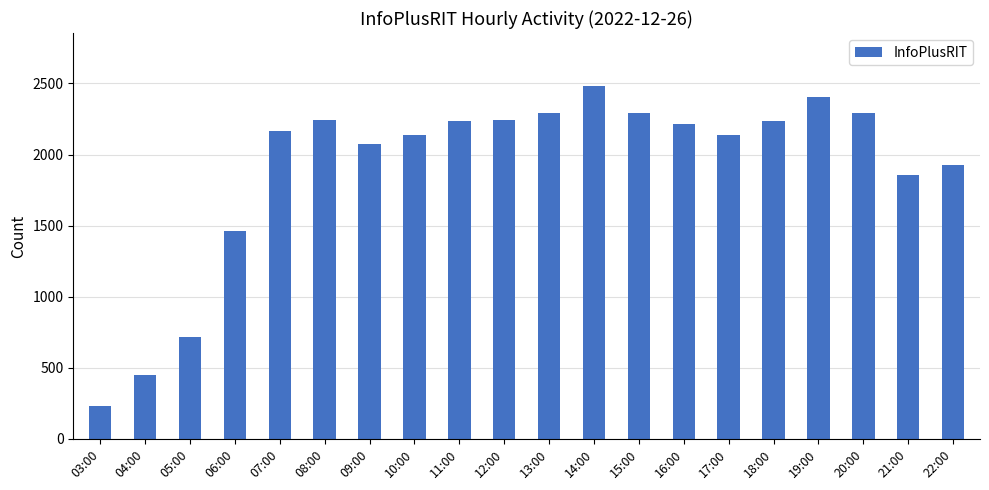

What is the label of the 6th bar from the right?

17:00